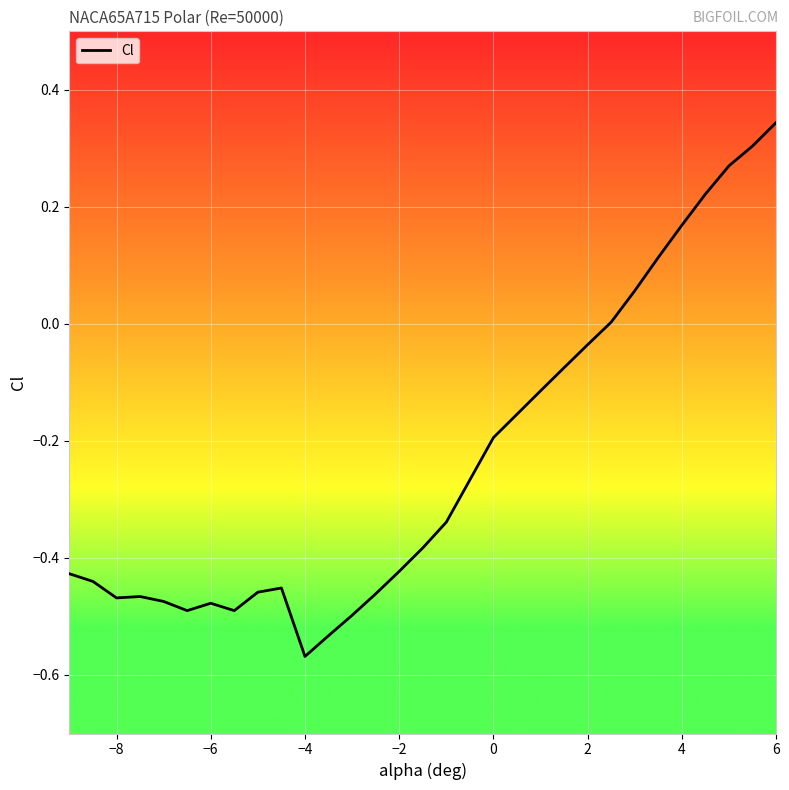

How many values are above zero?

8